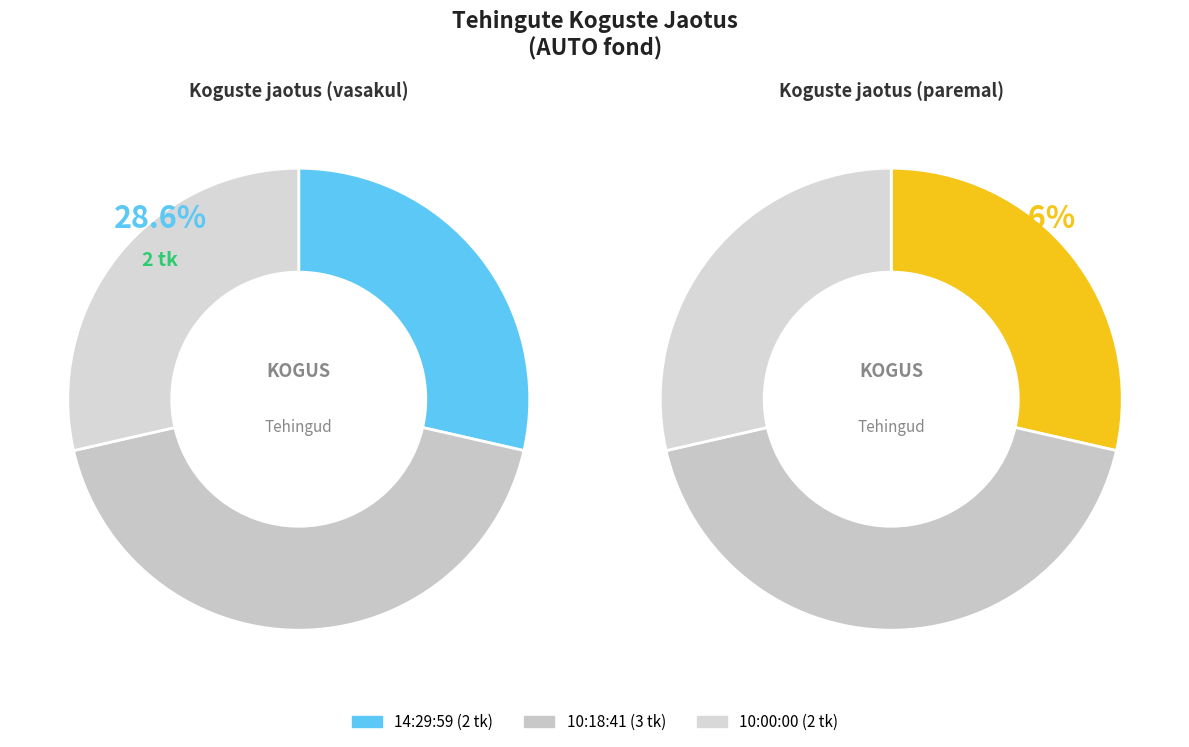

Rank the categories by value from highest to lowest.

10:18:41, 14:29:59, 10:00:00